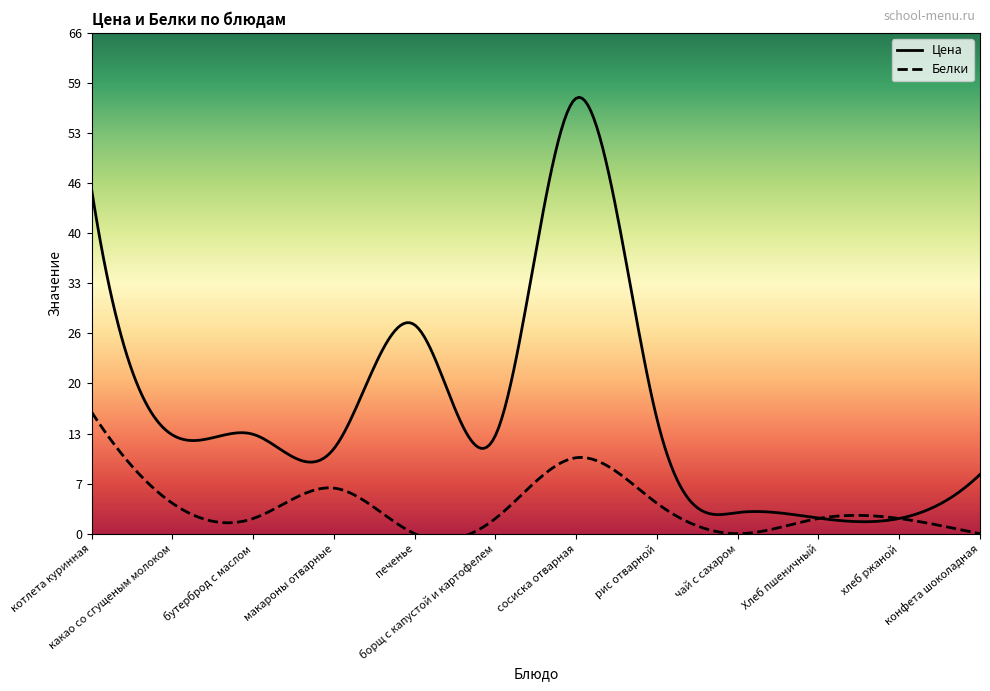

True or false: Белки and Цена intersect in this chart.

False